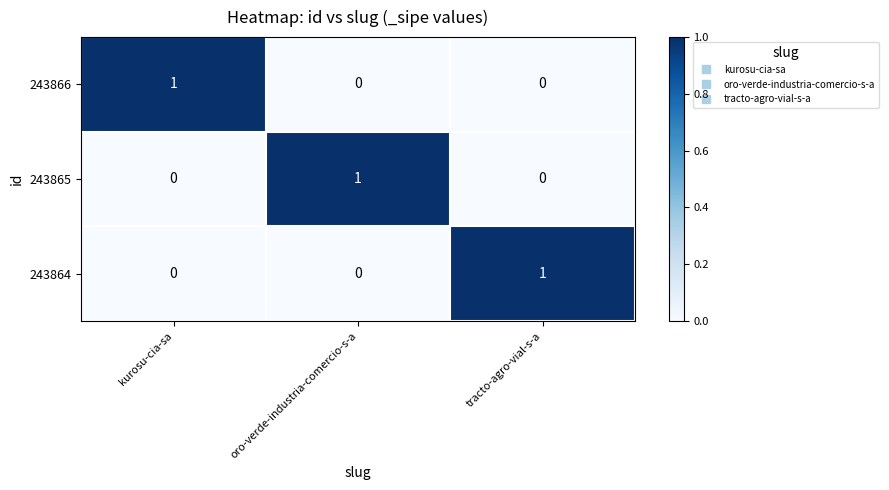

At how many categories does at least one series exceed 0?

3